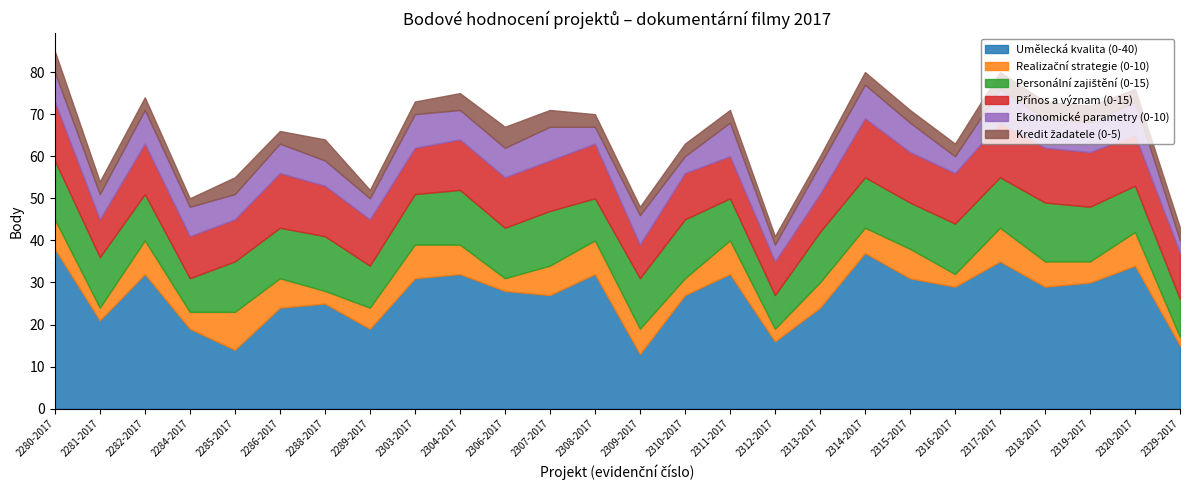

True or false: Ekonomické parametry (0-10) and Přínos a význam (0-15) cross at least once.

False